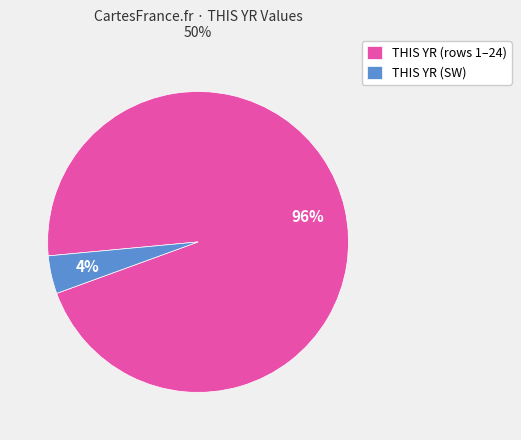

Combined, do THIS YR (SW) and THIS YR (rows 1–24) account for over 50%?

Yes